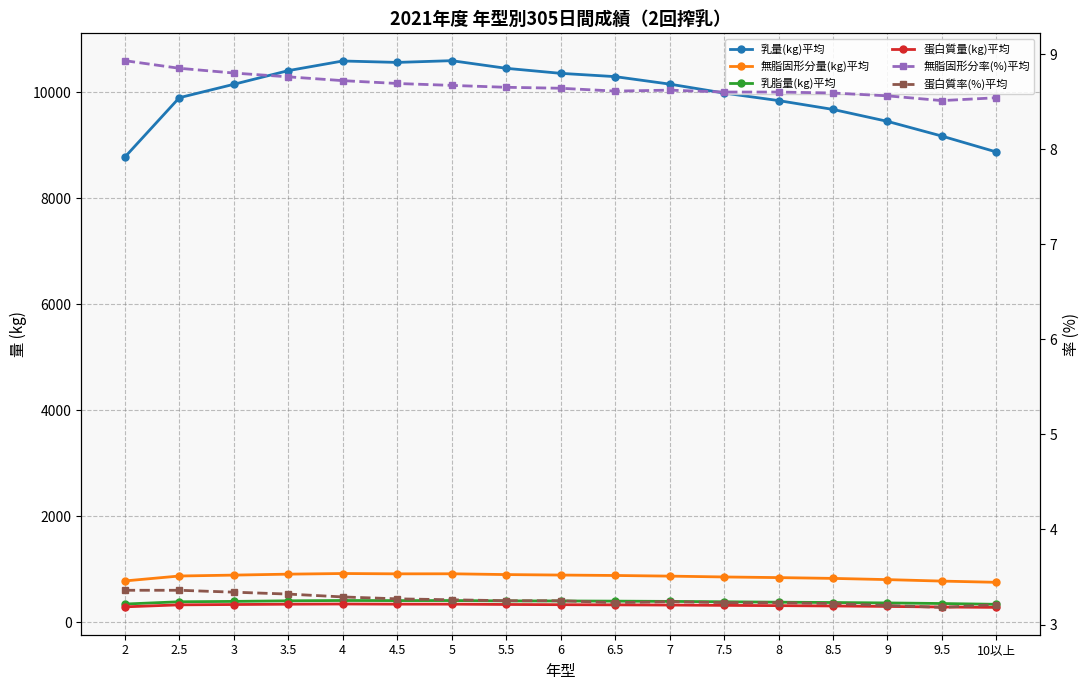

Read the 無脂固形分率(%)平均 value at 4.

8.7